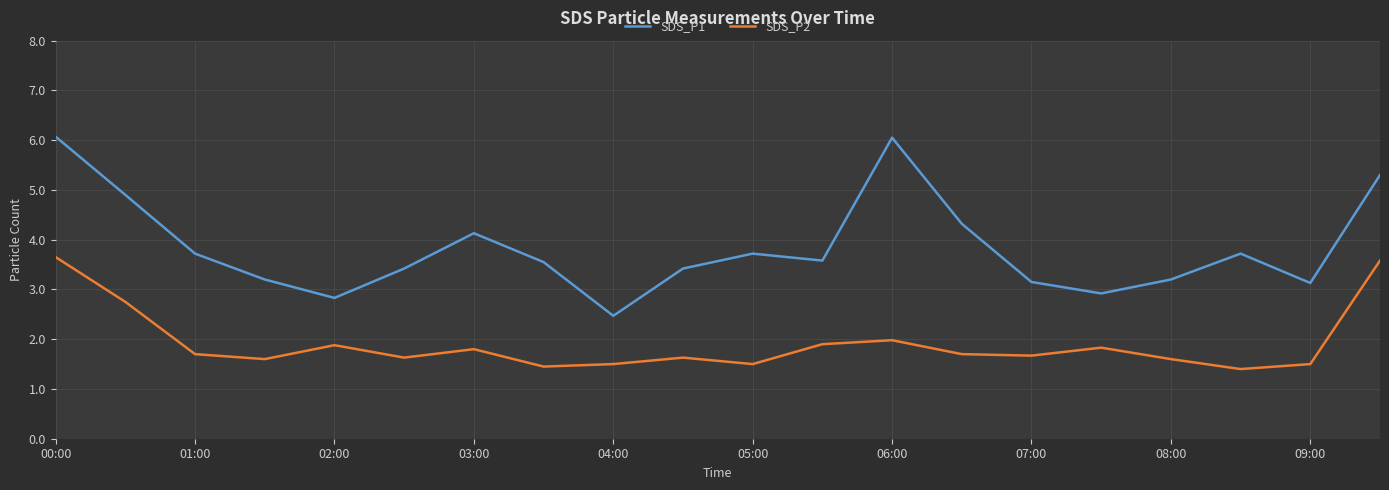

Which series has the largest total across all categories?

SDS_P1